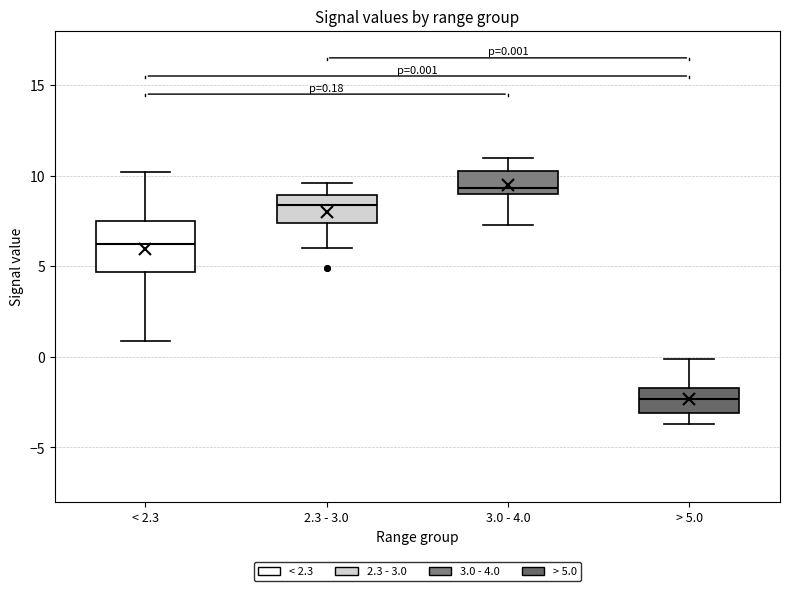

Which box's median line is the highest?

3.0 - 4.0